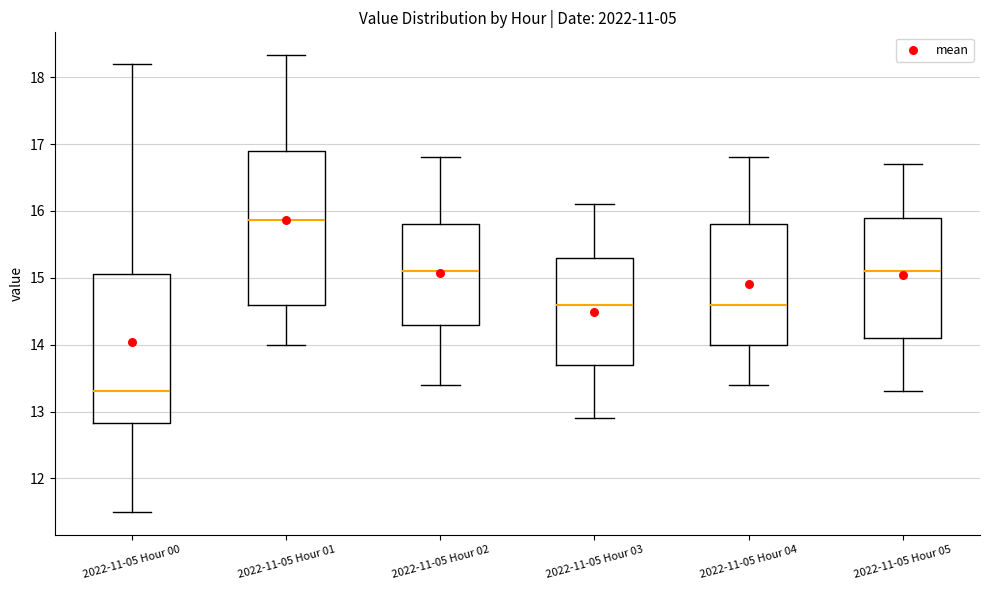

Which box's median line is the highest?

2022-11-05 Hour 01